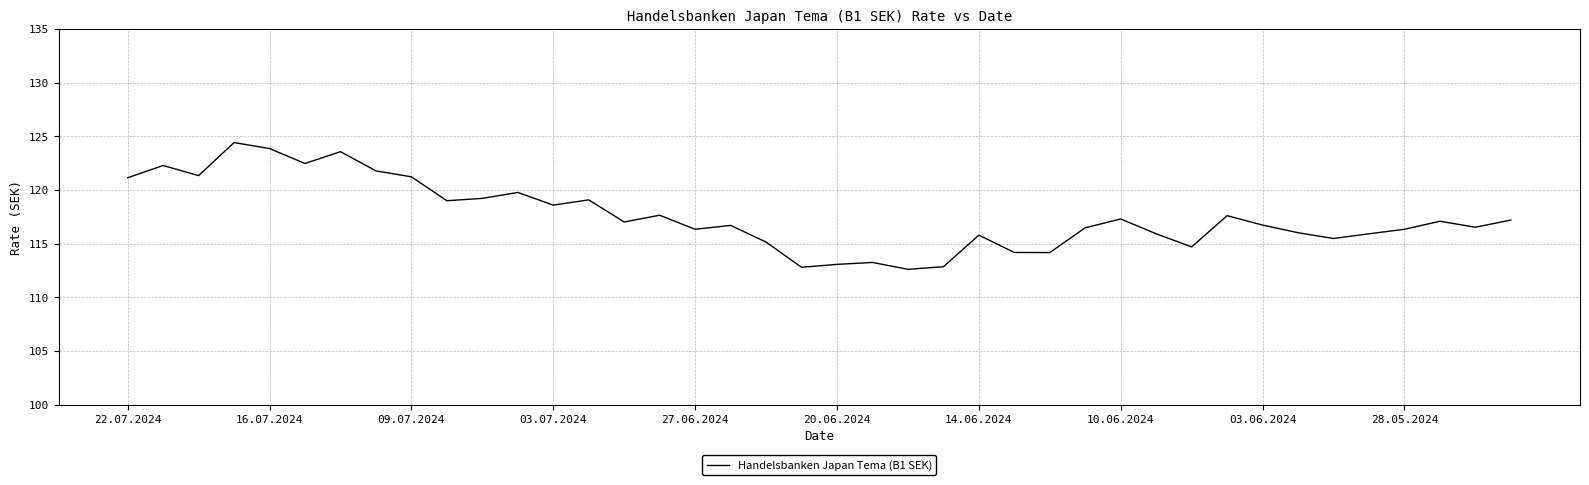

What is the difference between the second highest and second lowest values?

11.1